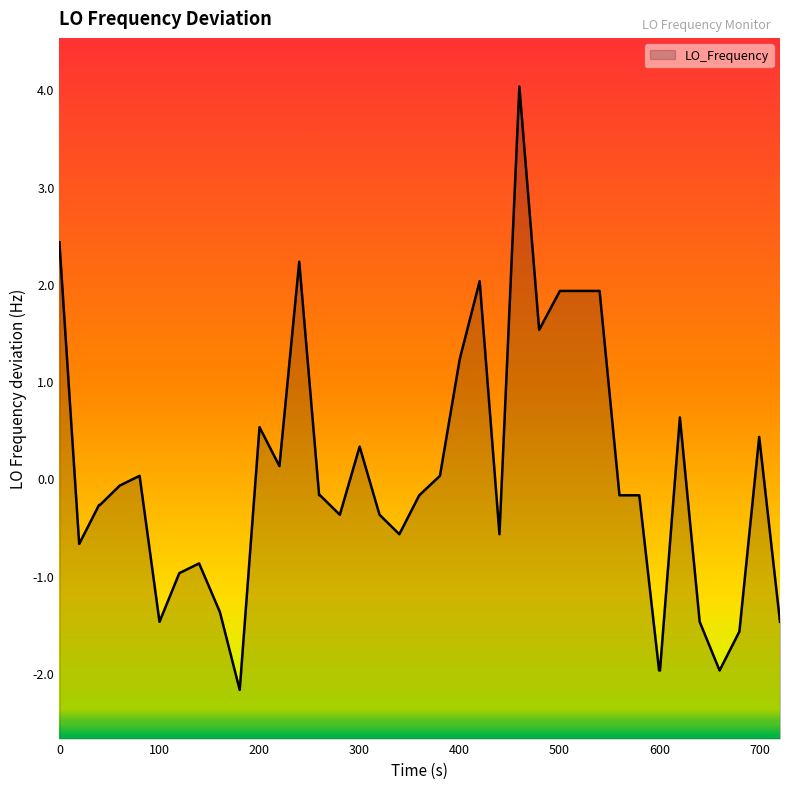

What is the difference between the maximum and minimum values?

6.2